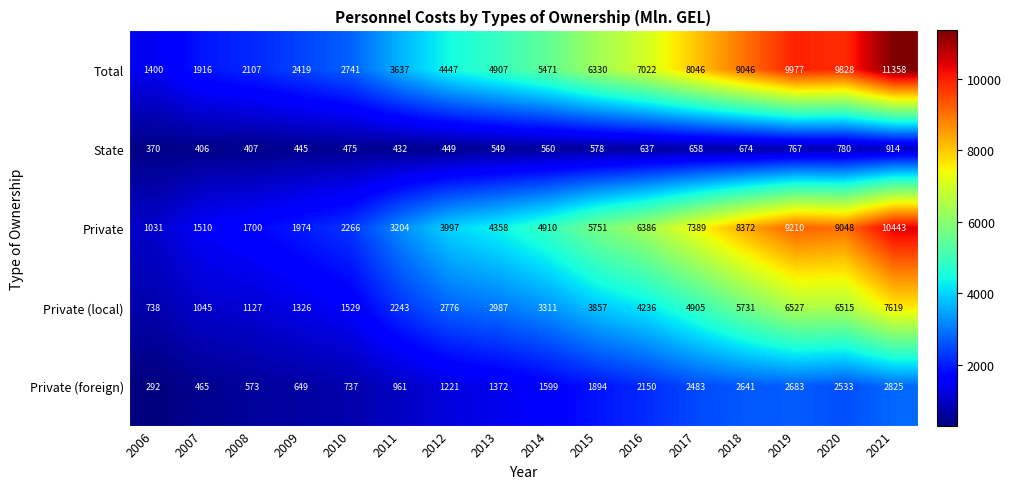

What is the highest value of the Total series?

11358